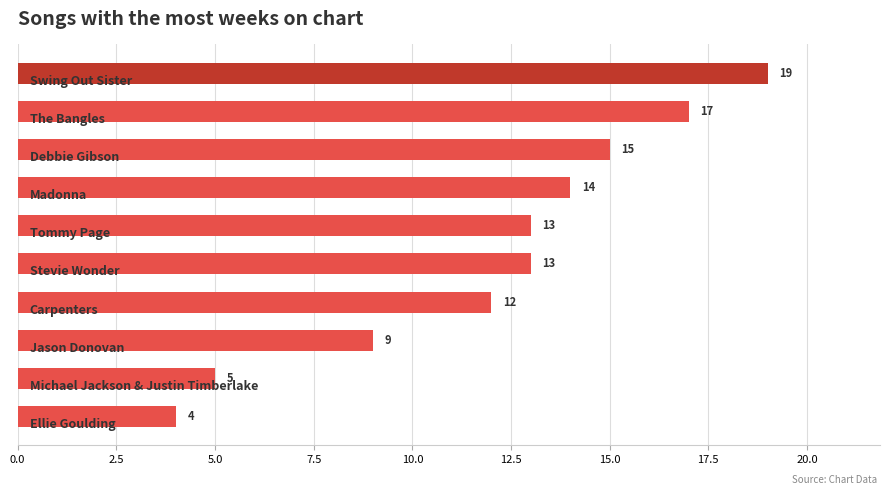

What is the value of the 7th bar from the top?

12